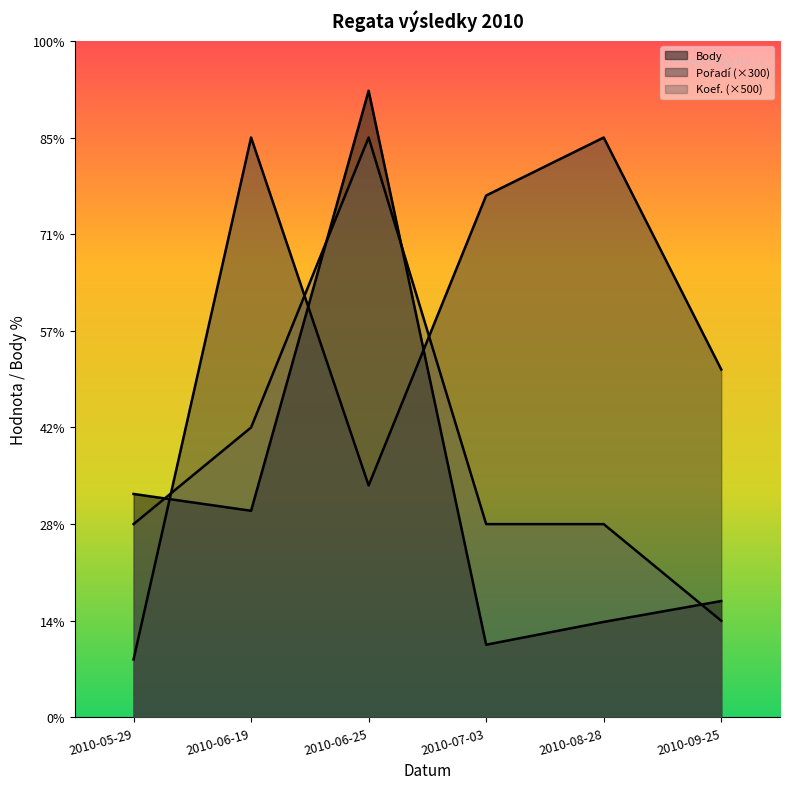

What is the difference between the Pořadí values at 2010-06-19 and 2010-07-03?

300